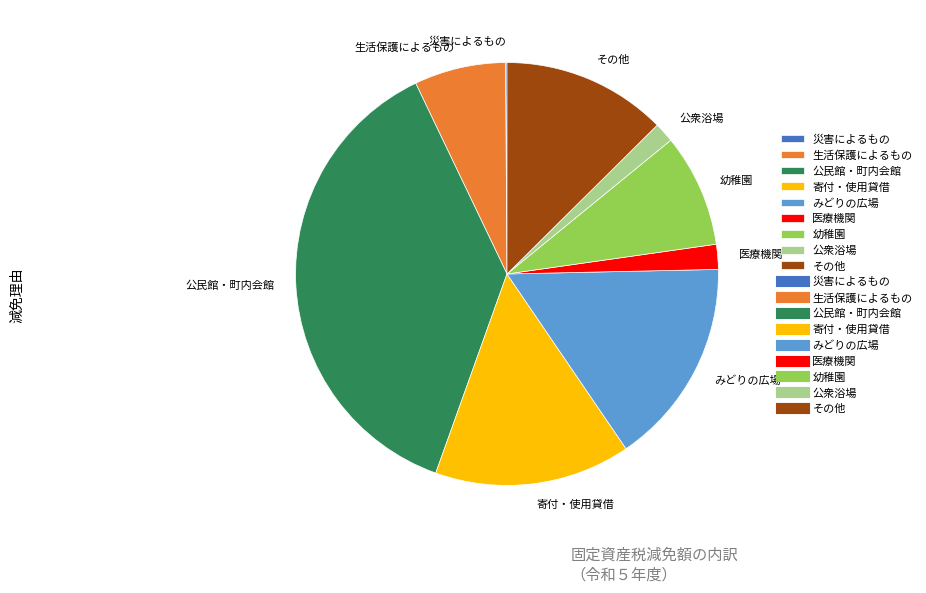

Which slice is the largest?

公民館・町内会館